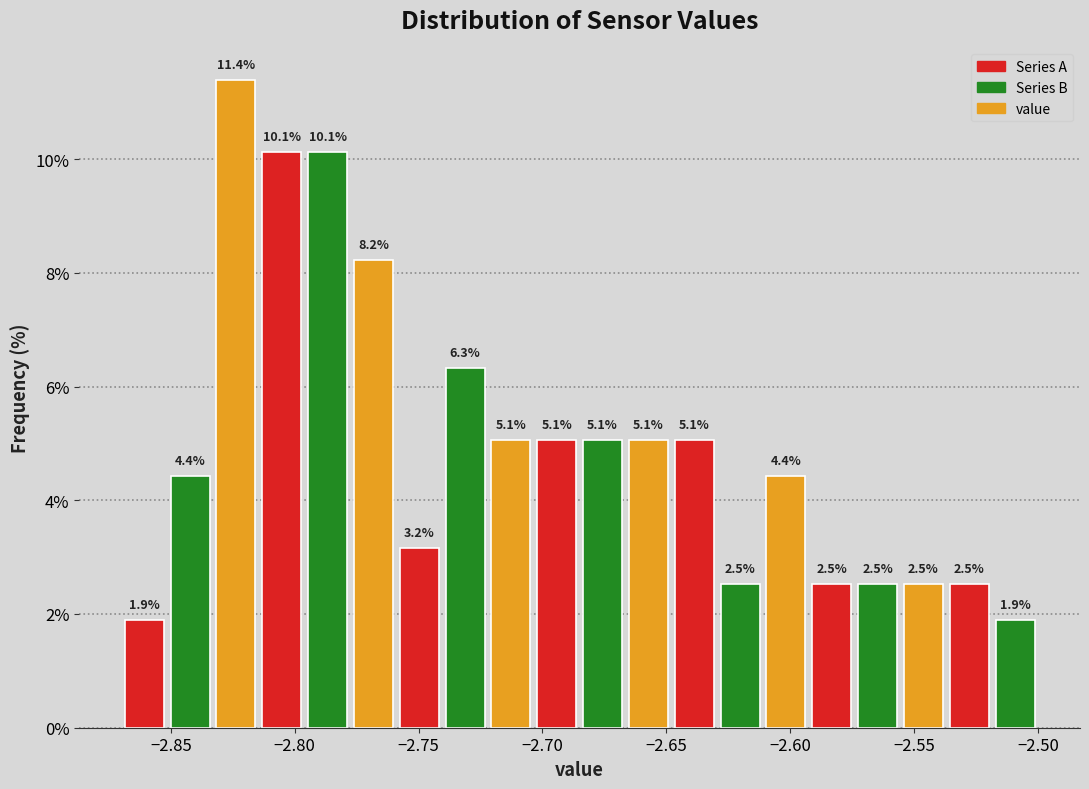

Around what value on the x-axis is the tallest bar? Give the approximate position of its centre, as read against the axis.

-2.825